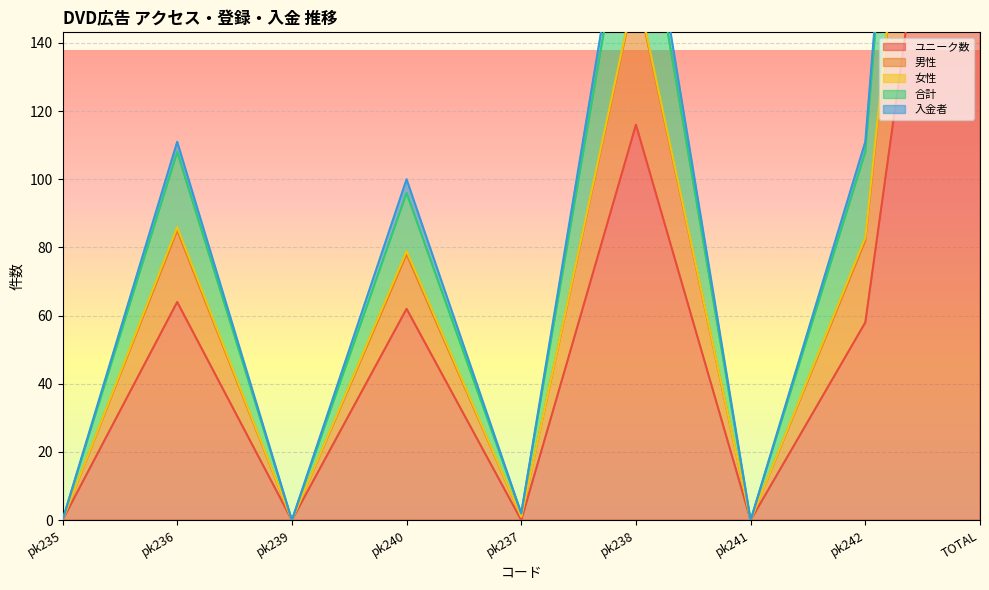

True or false: 女性 has a value of -213 at pk241.

False